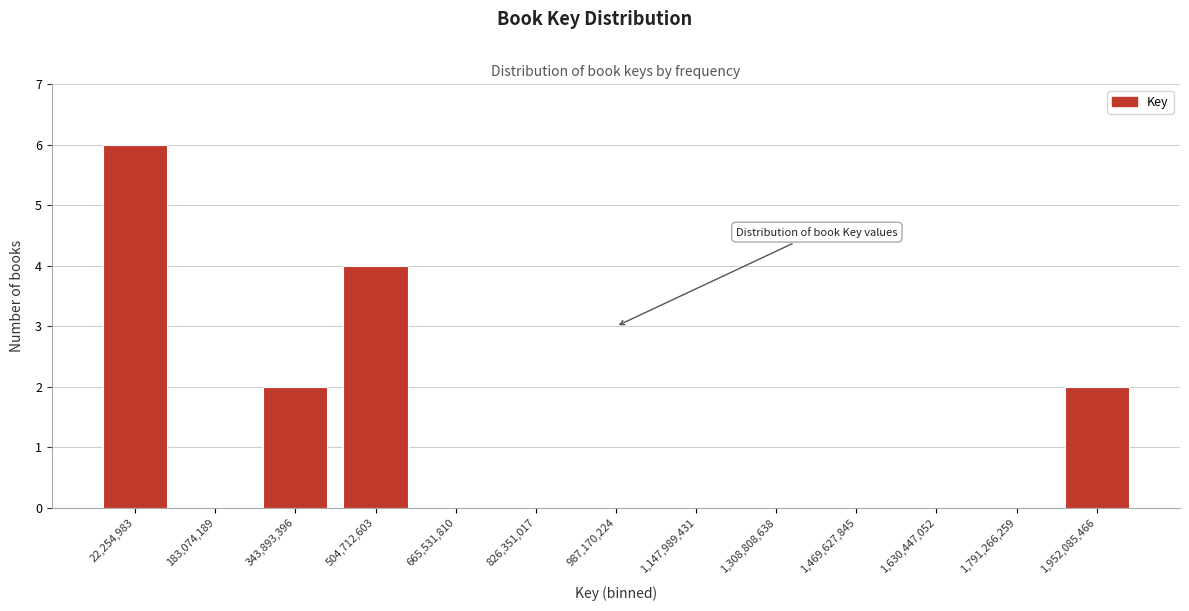

Reading left to right, transcribe all the data shown in this chart.

22,254,983=6	183,074,189=0	343,893,396=2	504,712,603=4	665,531,810=0	826,351,017=0	987,170,224=0	1,147,989,431=0	1,308,808,638=0	1,469,627,845=0	1,630,447,052=0	1,791,266,259=0	1,952,085,466=2